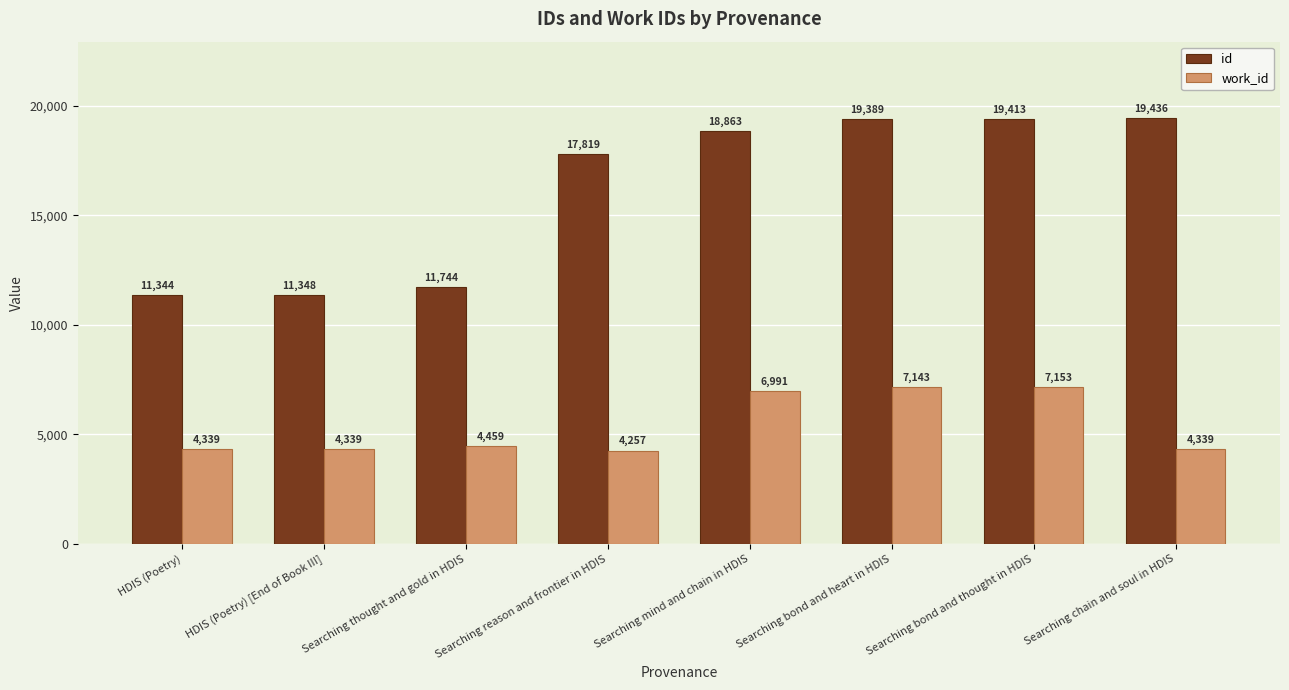

Reading right to left, list all the values displayed in this chart.

id: 19436	19413	19389	18863	17819	11744	11348	11344
work_id: 4339	7153	7143	6991	4257	4459	4339	4339